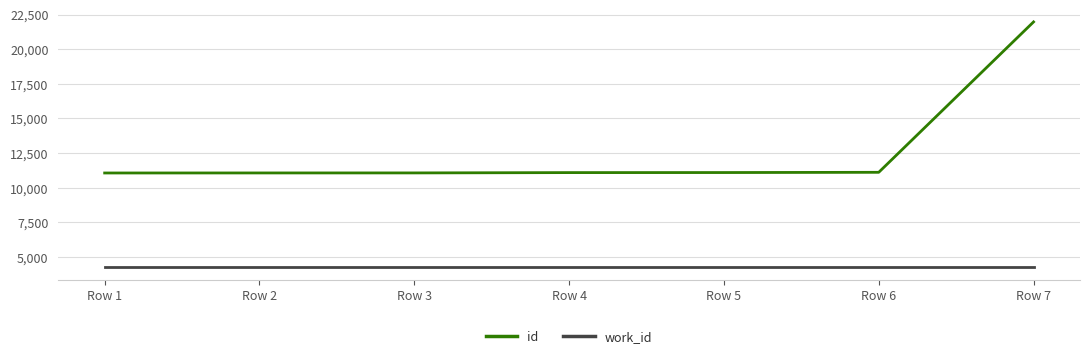

The value of id at Row 2 is 11069. True or false?

True